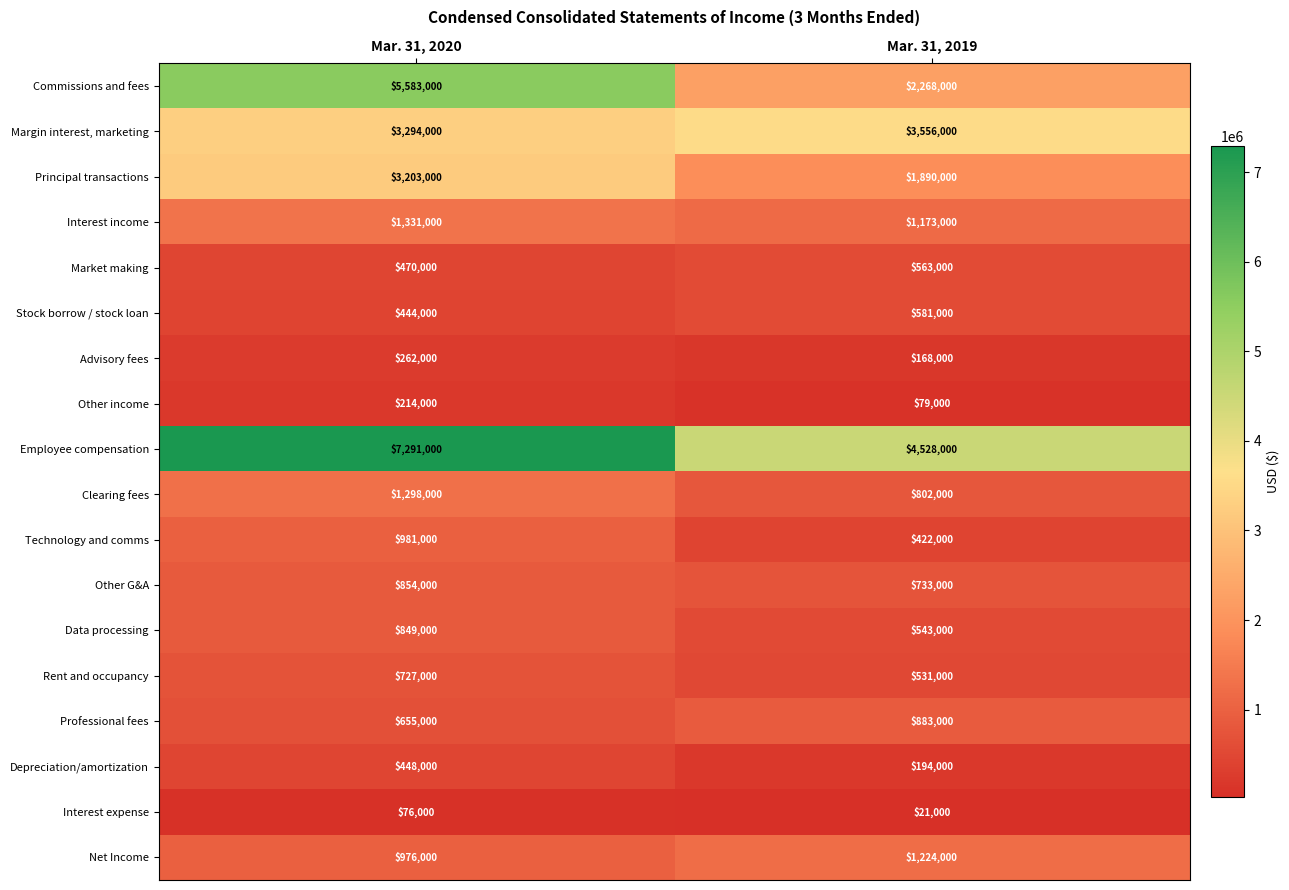

How many series are shown in this chart?

18